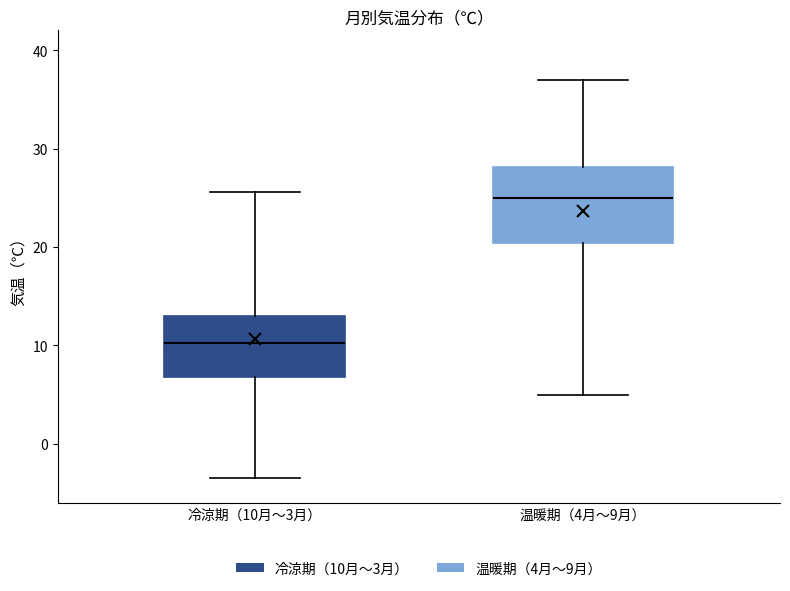

Reading left to right, transcribe this box plot: for each box, give where its median line is, the range the box spans, and where its two whiskers end, as read against the y-axis. The values are not printed on the chart, so give them approximately, as read against the axis.

冷涼期（10月〜3月）: median 10, box 7 to 13, whiskers -3 to 26
温暖期（4月〜9月）: median 25, box 20 to 28, whiskers 5 to 37